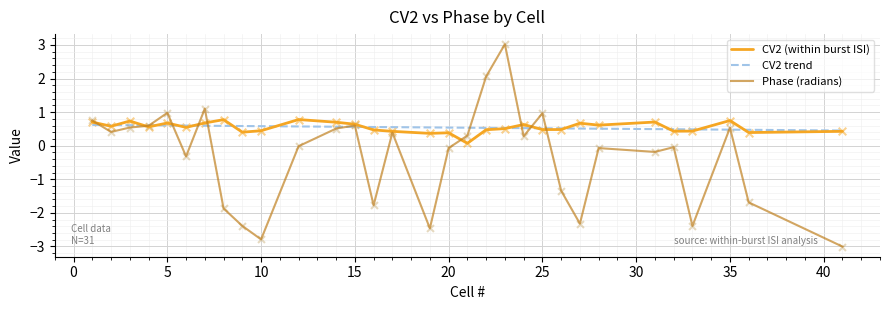

Which series has the largest total across all categories?

CV2 (within burst ISI)